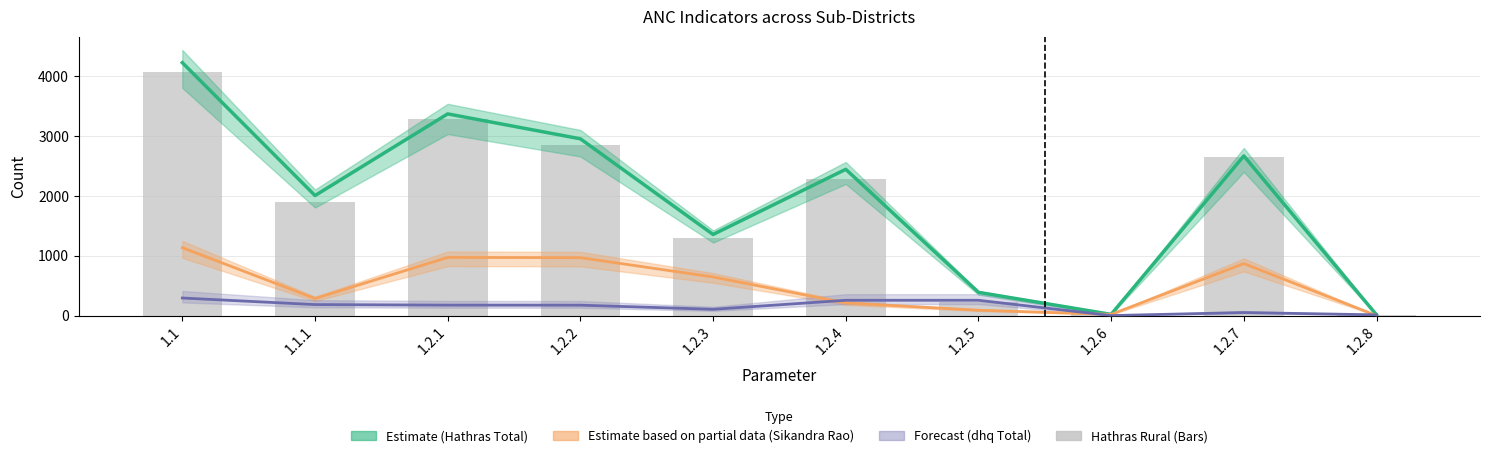

What is the value of the Hathras Total (Estimate) bar at the 1st from the left?

4231